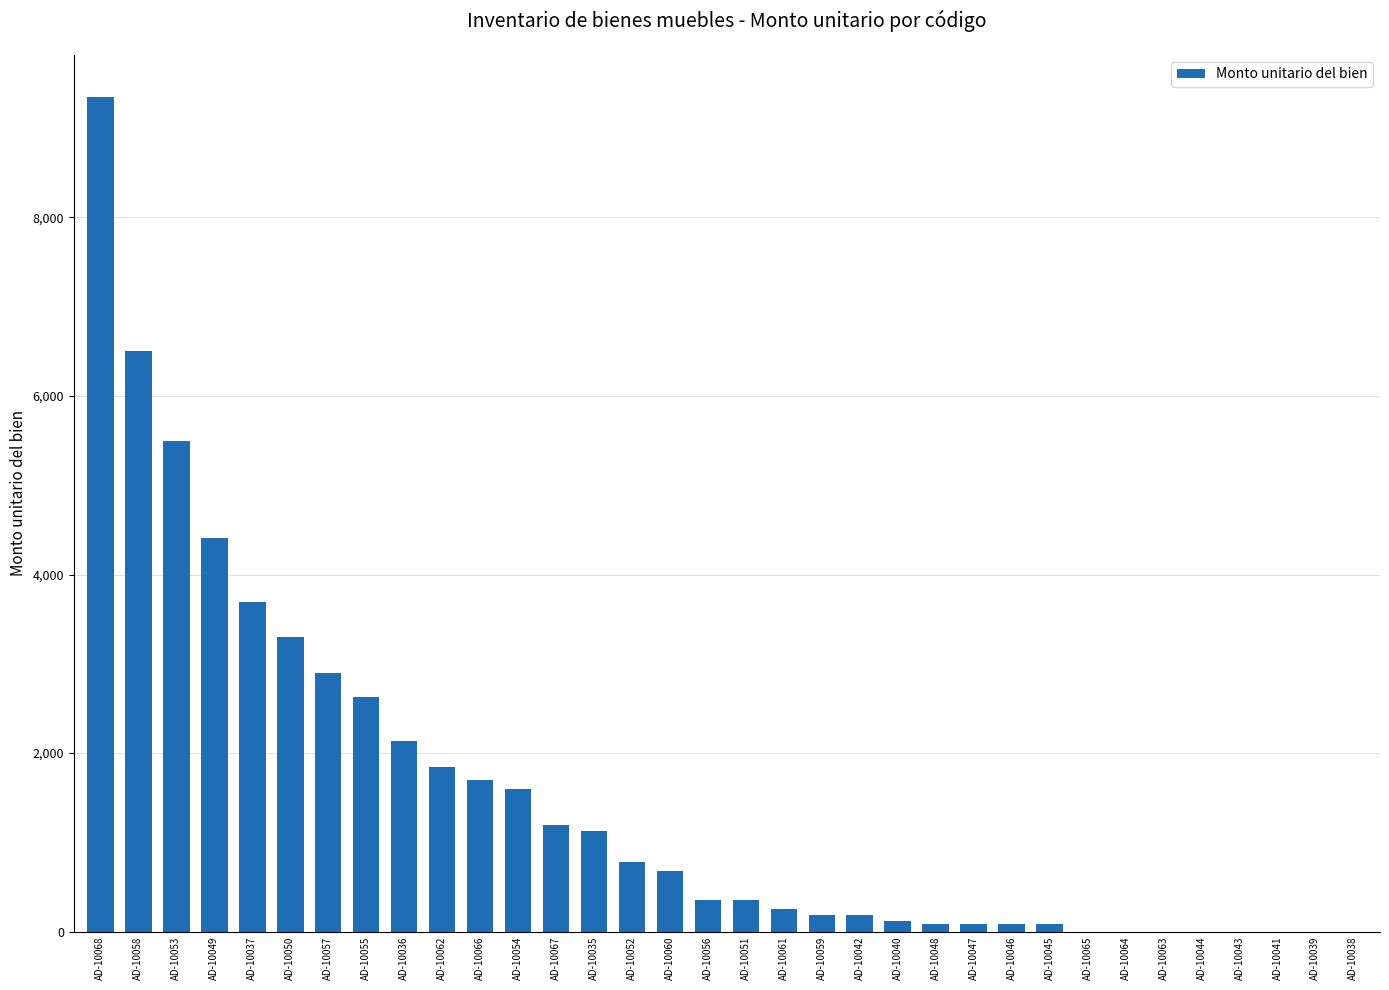

What is the ratio of the value at AD-10037 to the value at AD-10068?

0.4